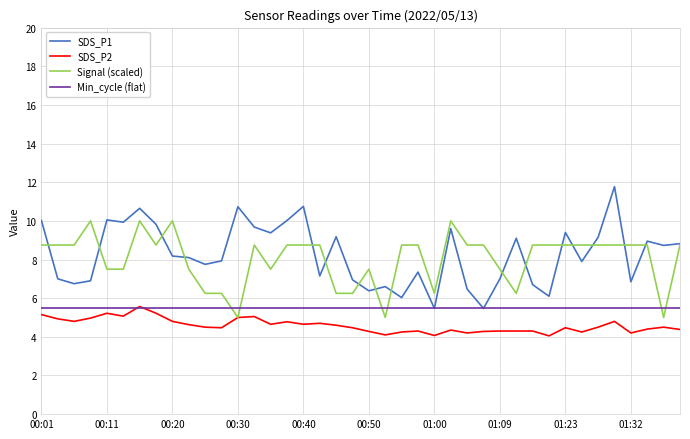

True or false: SDS_P2 and SDS_P1 intersect in this chart.

False